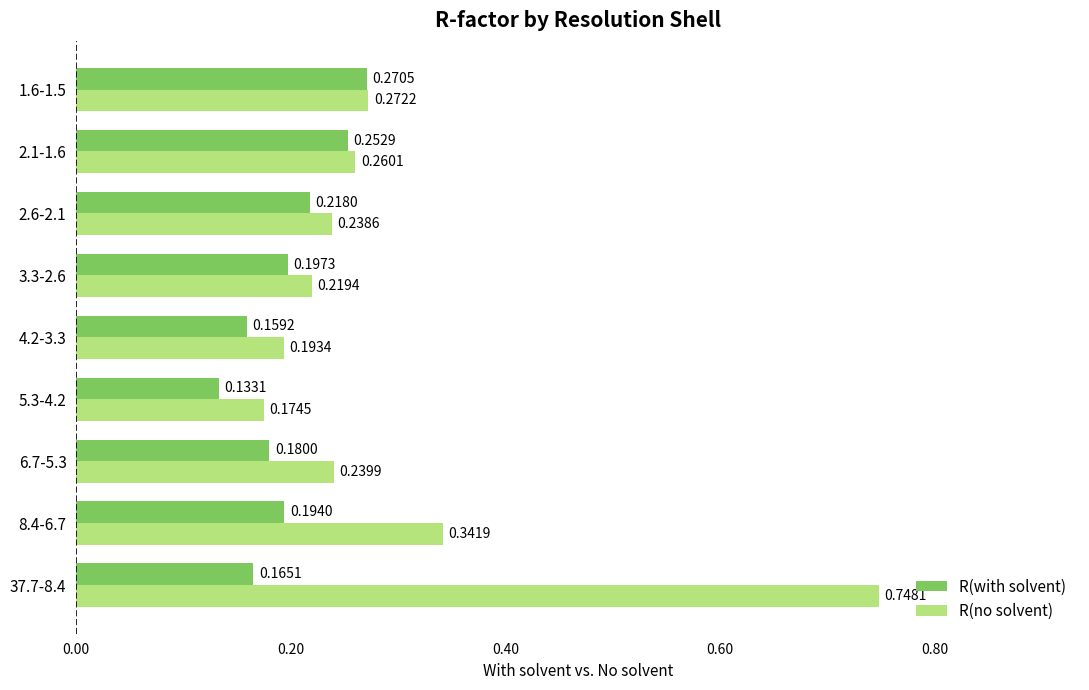

Which series has the largest range (max minus min)?

R(no solvent)